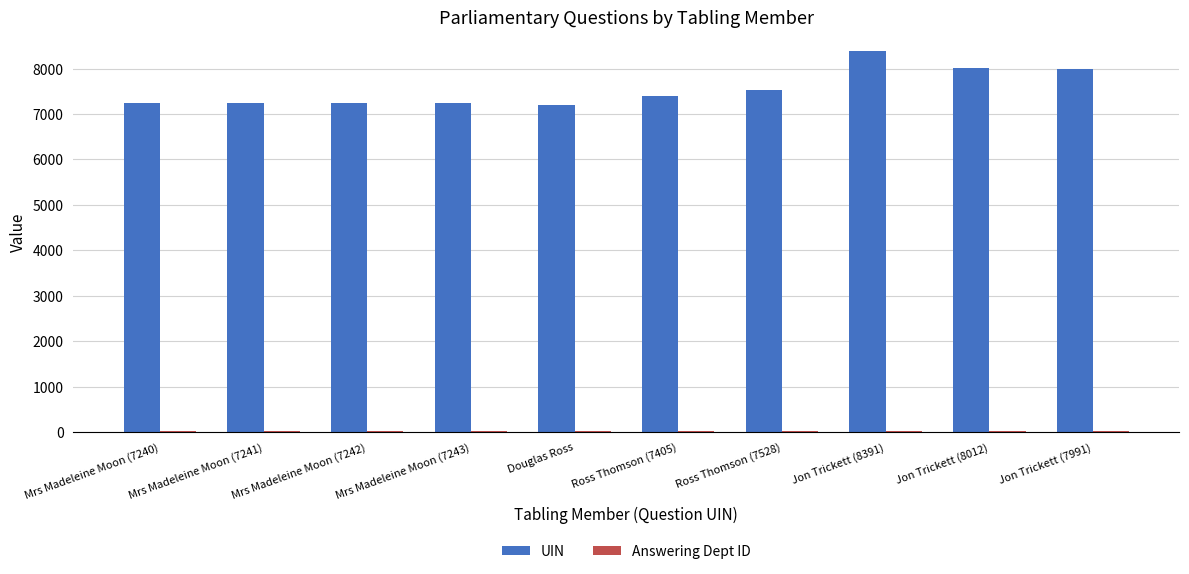

What is the highest value of the UIN series?

8391